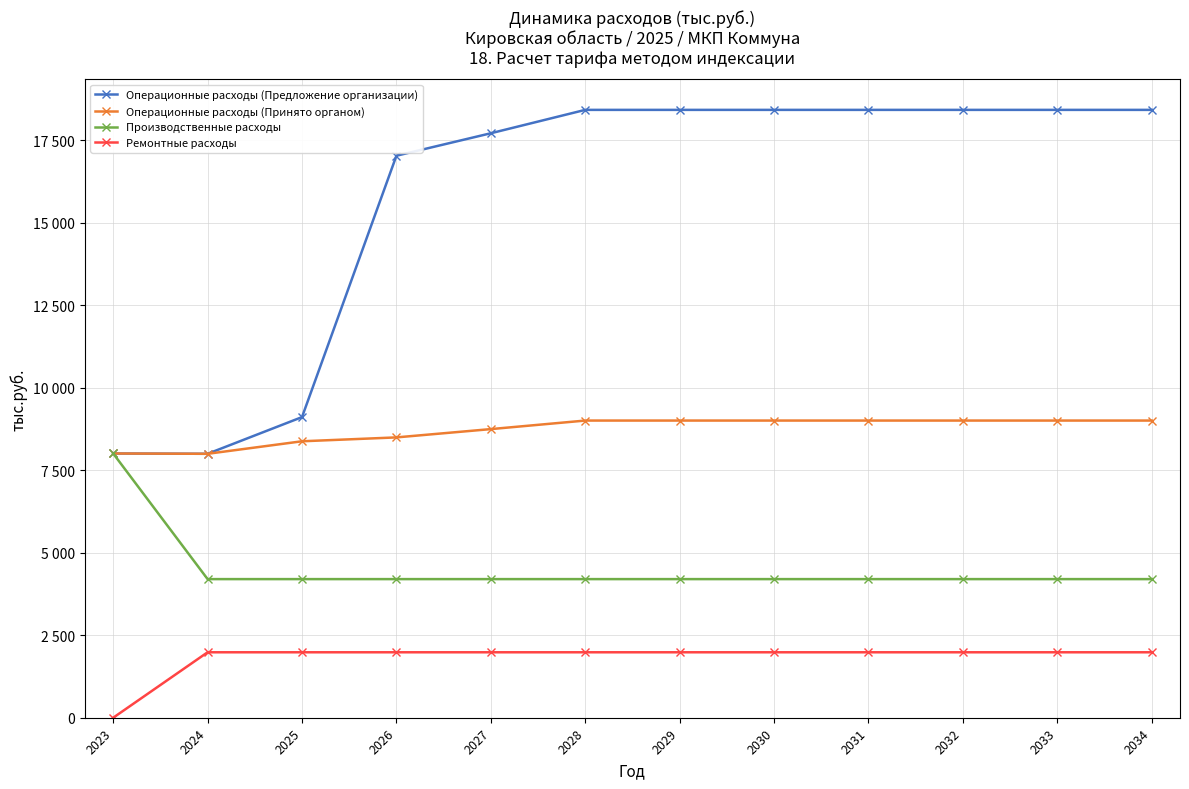

Between 2024 and 2027, which is larger?

2027